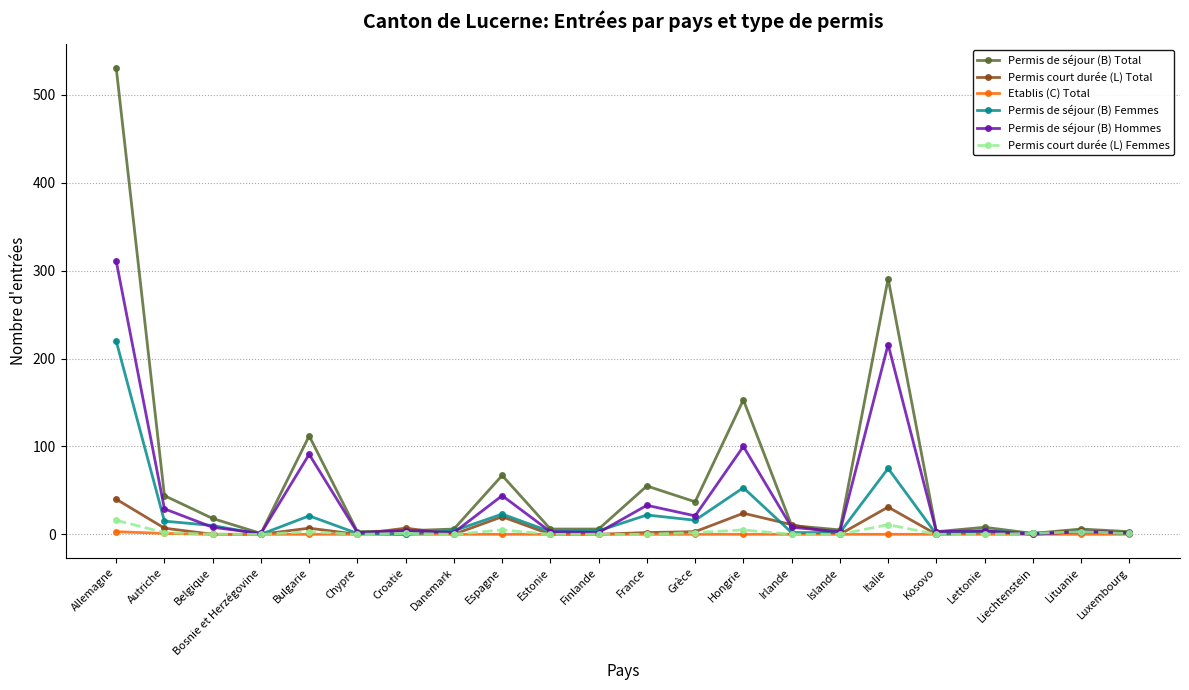

What is the spread (max minus min) of values at Allemagne?

528